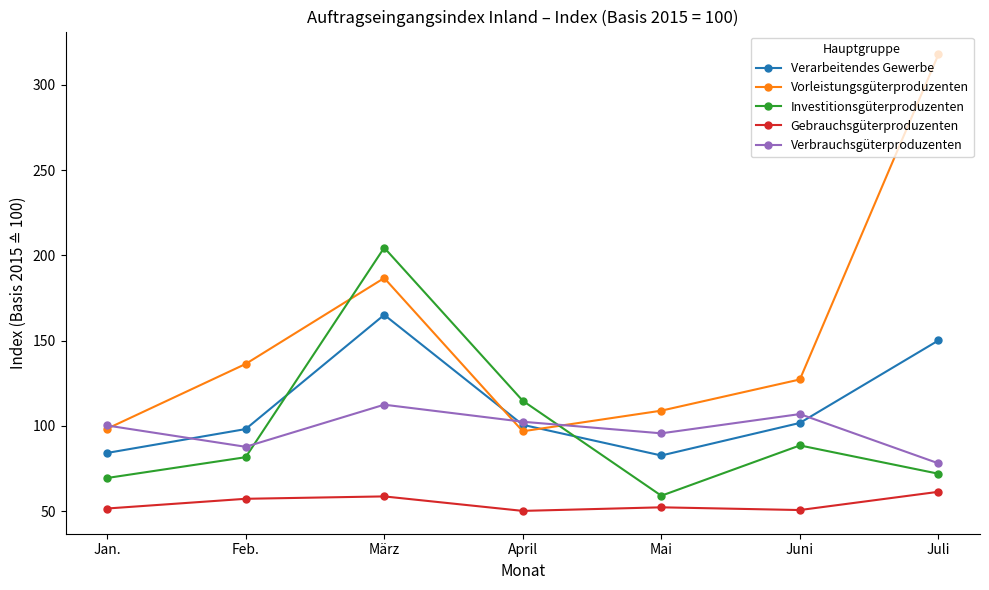

What are all the series names shown in the legend?

Verarbeitendes Gewerbe, Vorleistungsgüterproduzenten, Investitionsgüterproduzenten, Gebrauchsgüterproduzenten, Verbrauchsgüterproduzenten